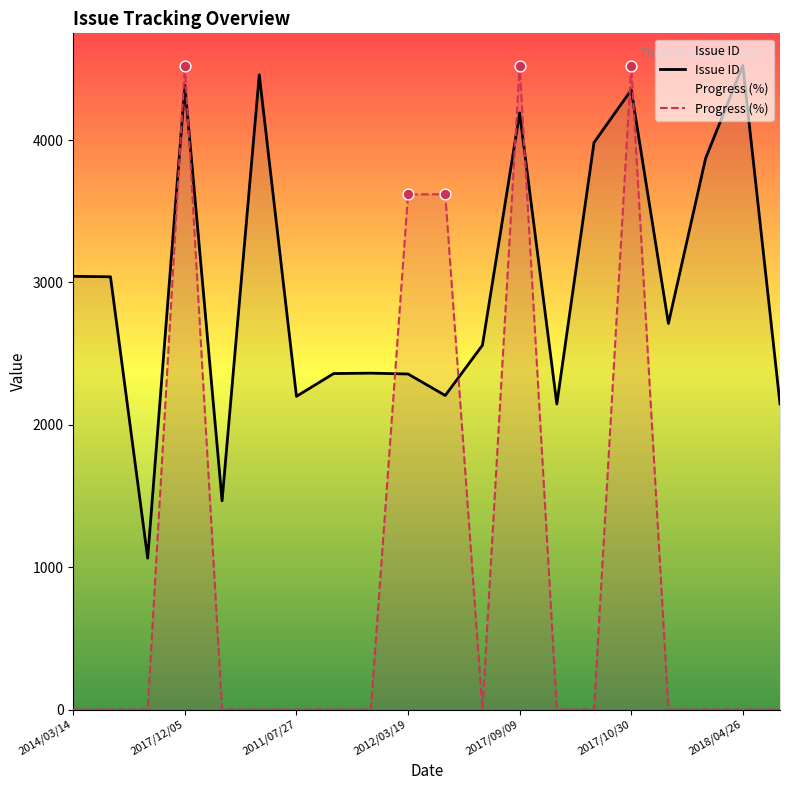

Which series has the widest spread of Y values?

Progress (%)